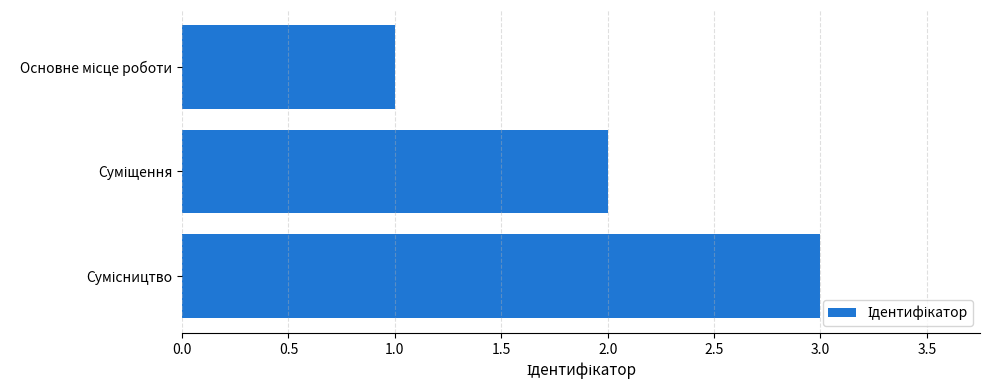

What is the greatest value displayed?

3